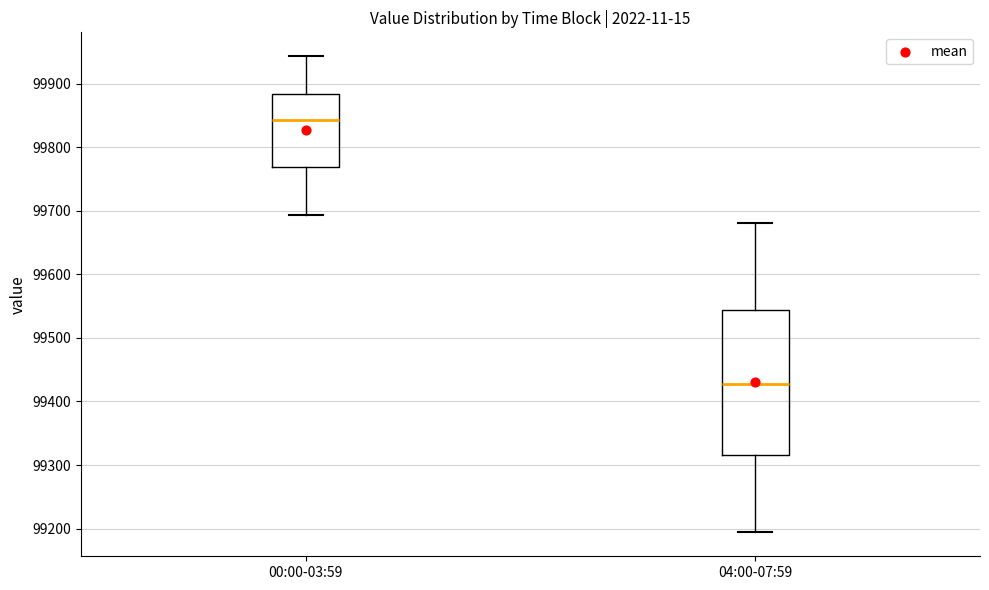

Which box's median line is the highest?

00:00-03:59